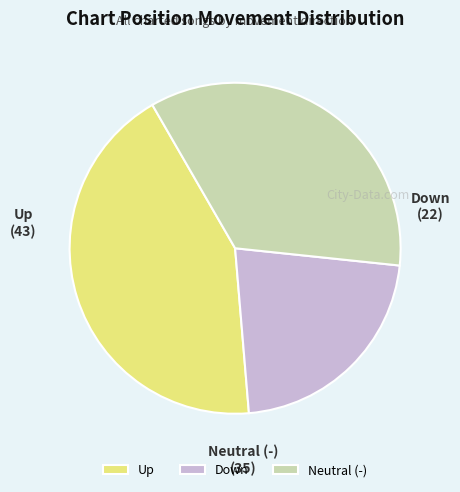

Is Up the majority of the pie?

No